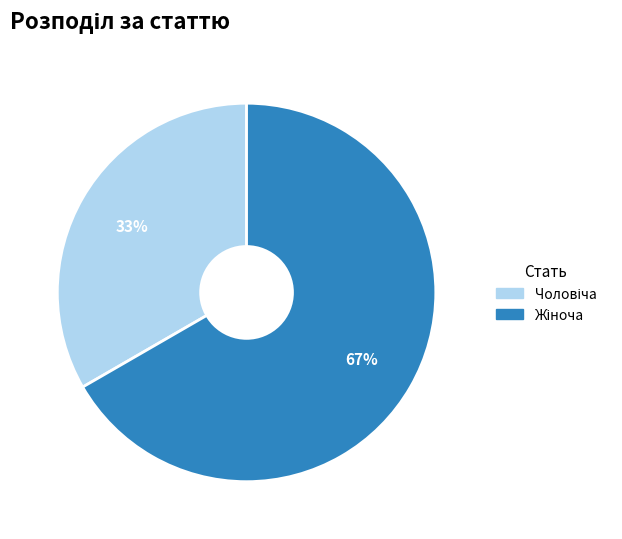

To the nearest percent, what is the average slice percentage?

50%